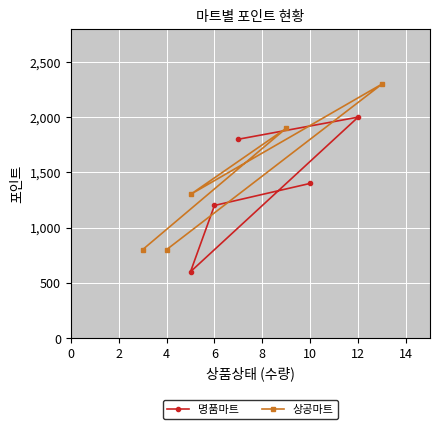

What is the lowest value of the 명품마트 series?

600